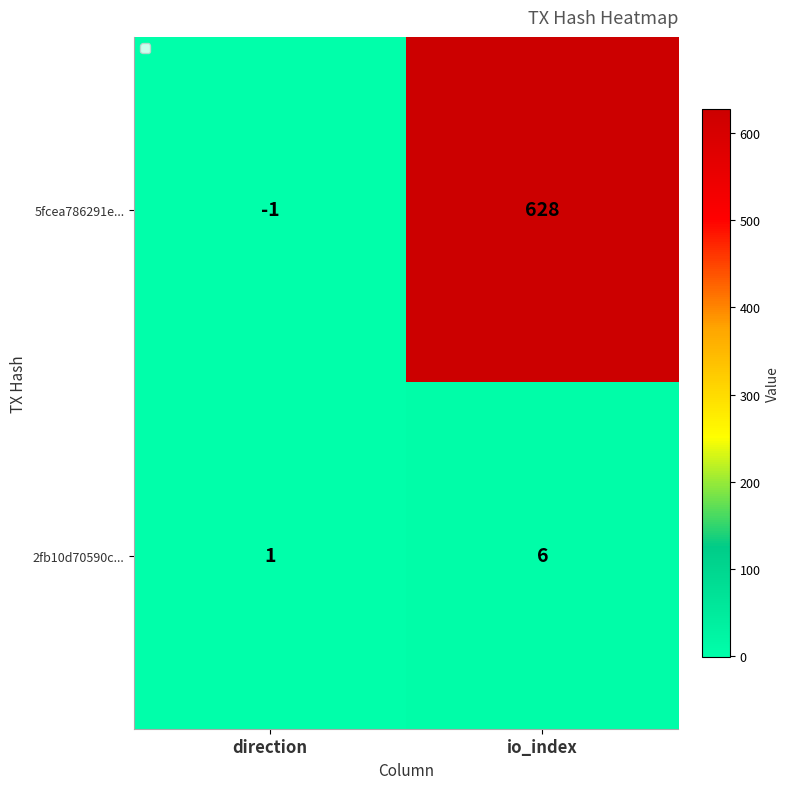

Count the number of categories in the chart.

2